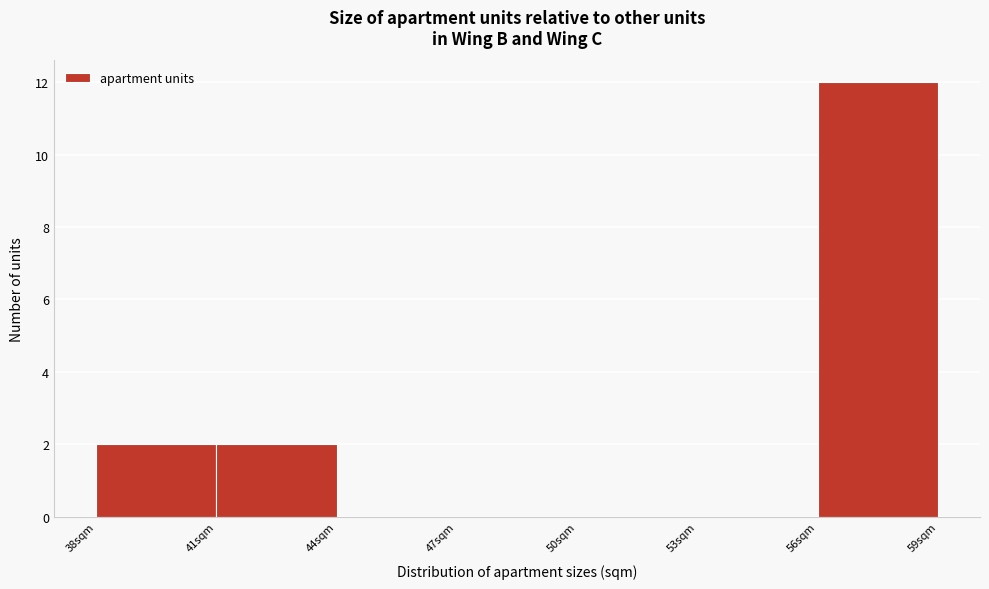

Reading left to right, transcribe this chart: for each bar, give the range it covers on the x-axis and its height. The values are not printed on the chart, so give them approximately, as read against the axis.

38 to 41: 2
41 to 44: 2
44 to 47: 0
47 to 50: 0
50 to 53: 0
53 to 56: 0
56 to 59: 12